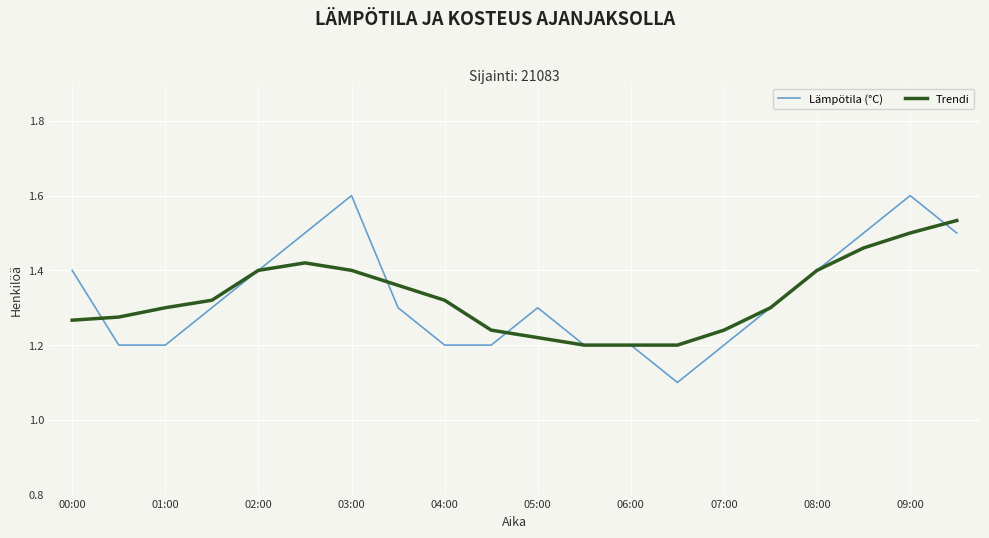

What is the maximum value shown in the chart?

1.6